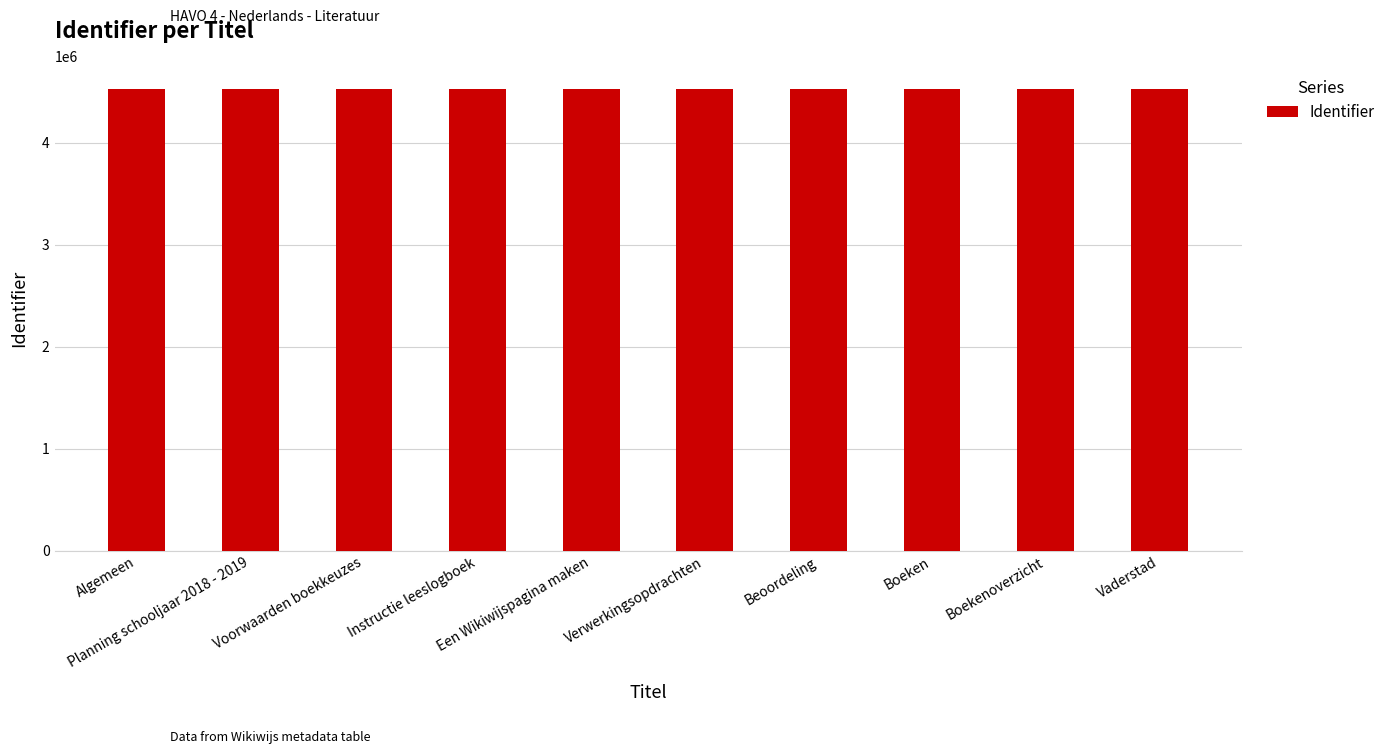

What is the sum of the values at Algemeen and Boeken?

9052459